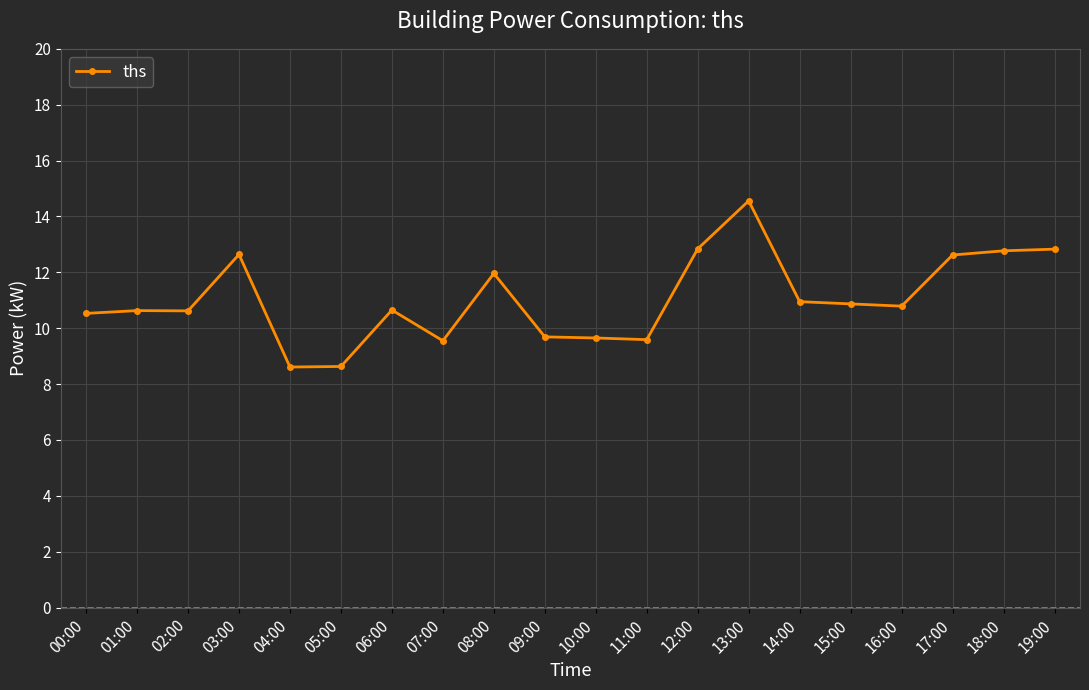

Count the number of data series in this chart.

1